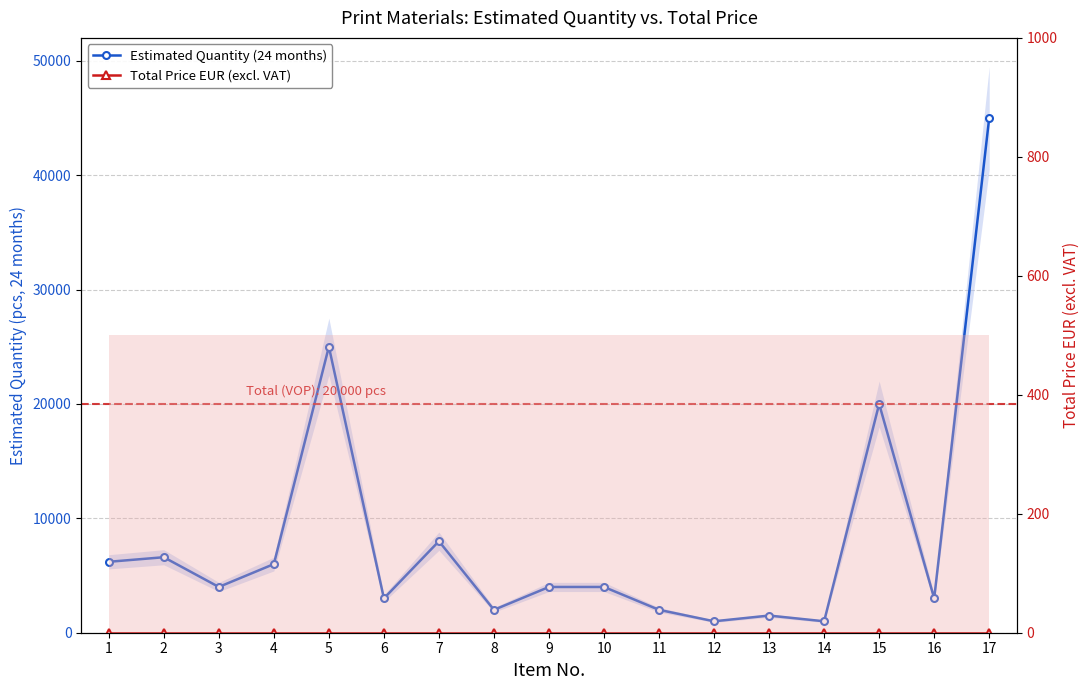

What is the difference between the highest and lowest values at 10?

4000